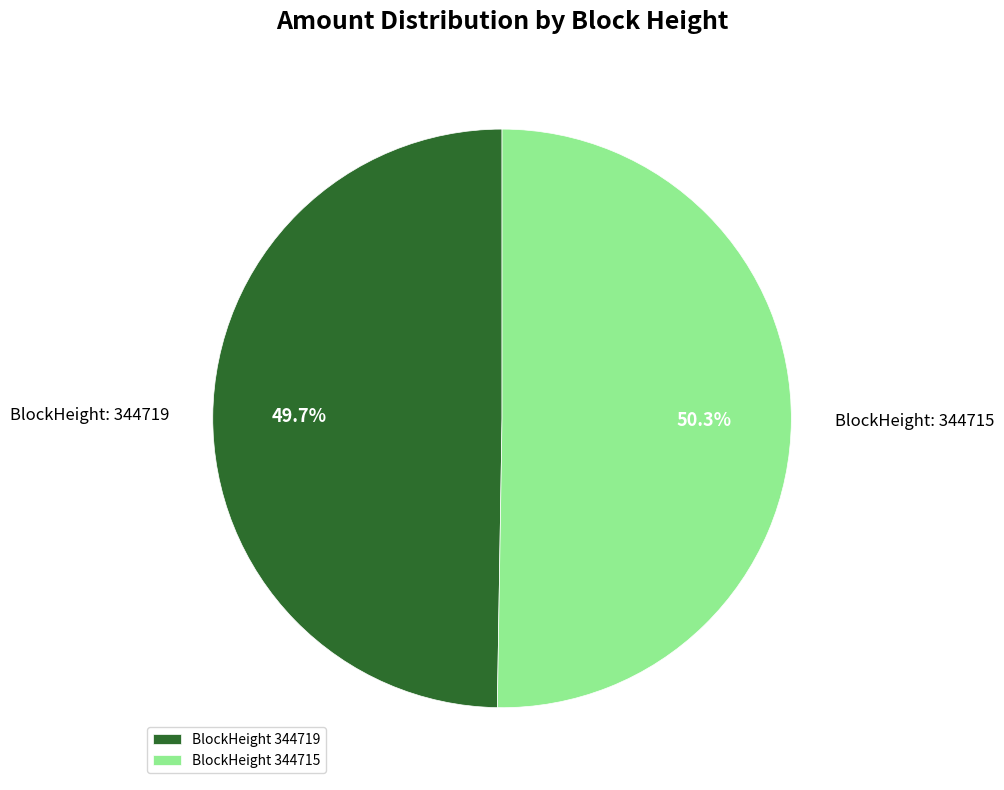

What is the total percentage of BlockHeight 344719 and BlockHeight 344715?

100.0%